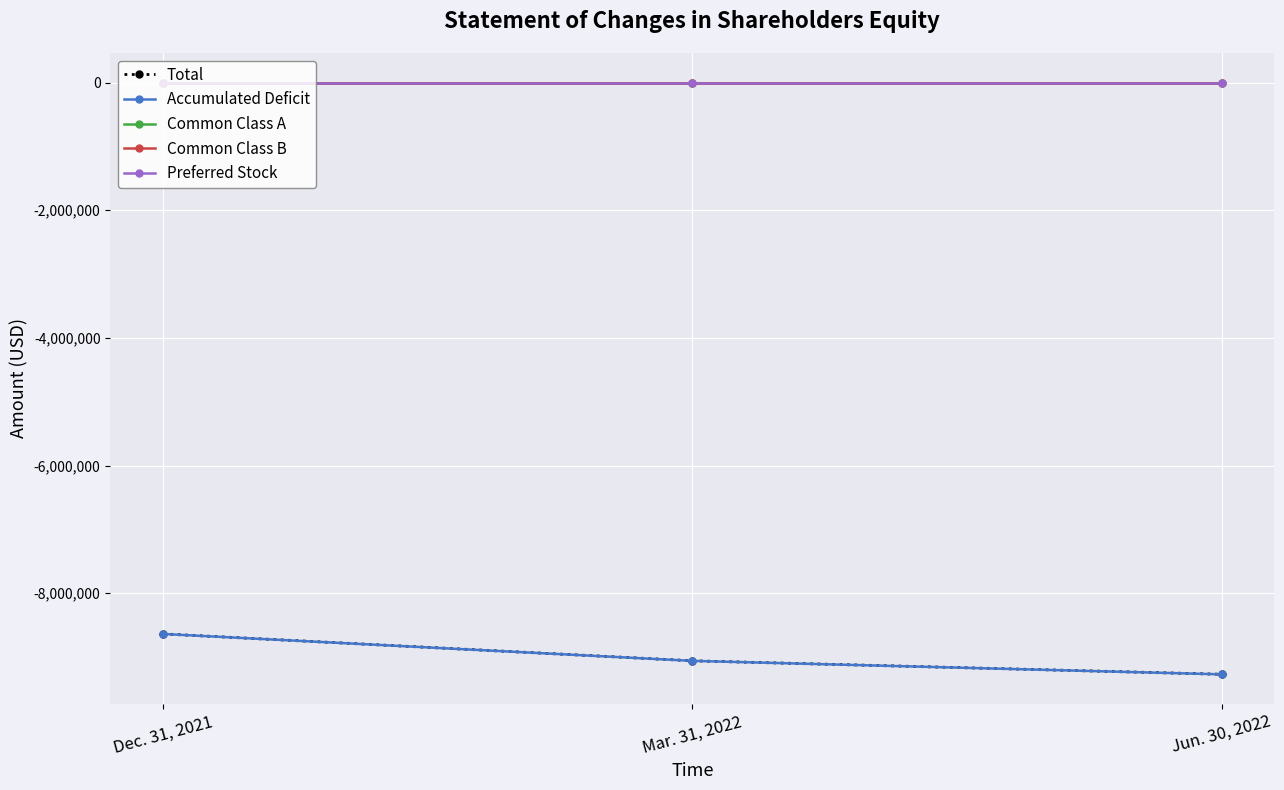

Reading left to right, what are all the values shown in this chart?

Total: -8638598	-9060135	-9271456
Accumulated Deficit: -8639551	-9061088	-9272409
Common Class A: 110	110	110
Common Class B: 843	843	843
Preferred Stock: 0	0	0